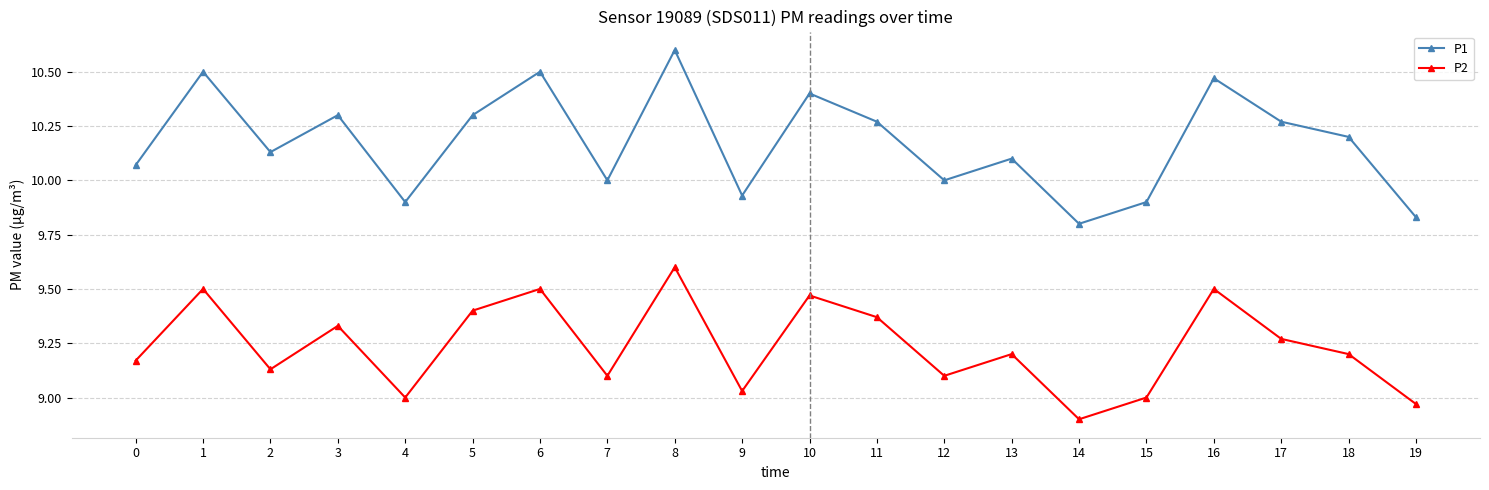

What is the smallest value displayed?

8.9